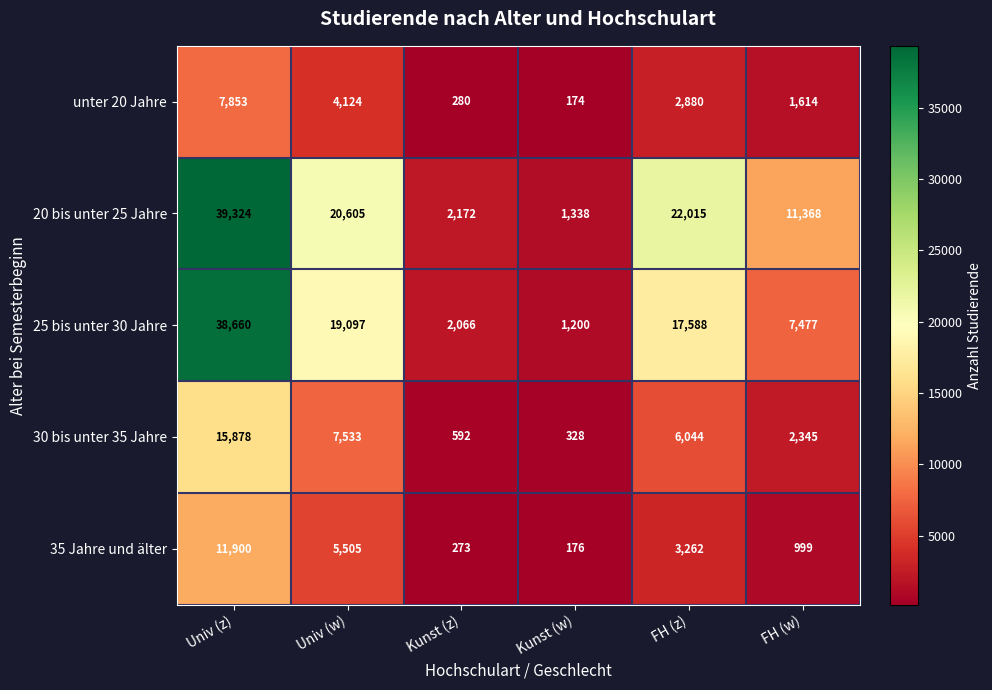

The unter 20 Jahre series shows 1953 at Univ (w). True or false?

False